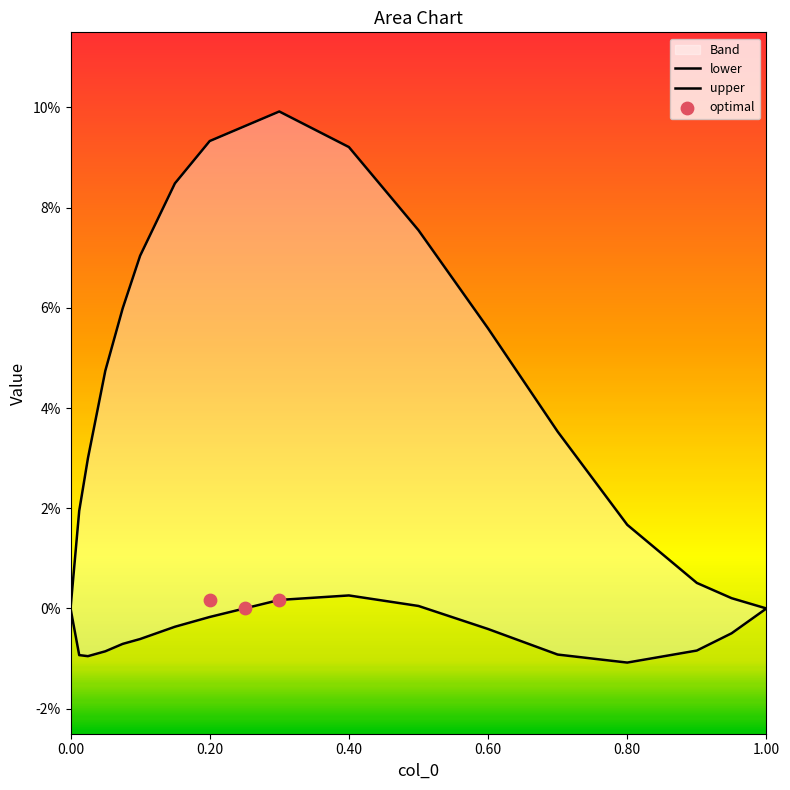

What are all the series names shown in the legend?

lower, upper